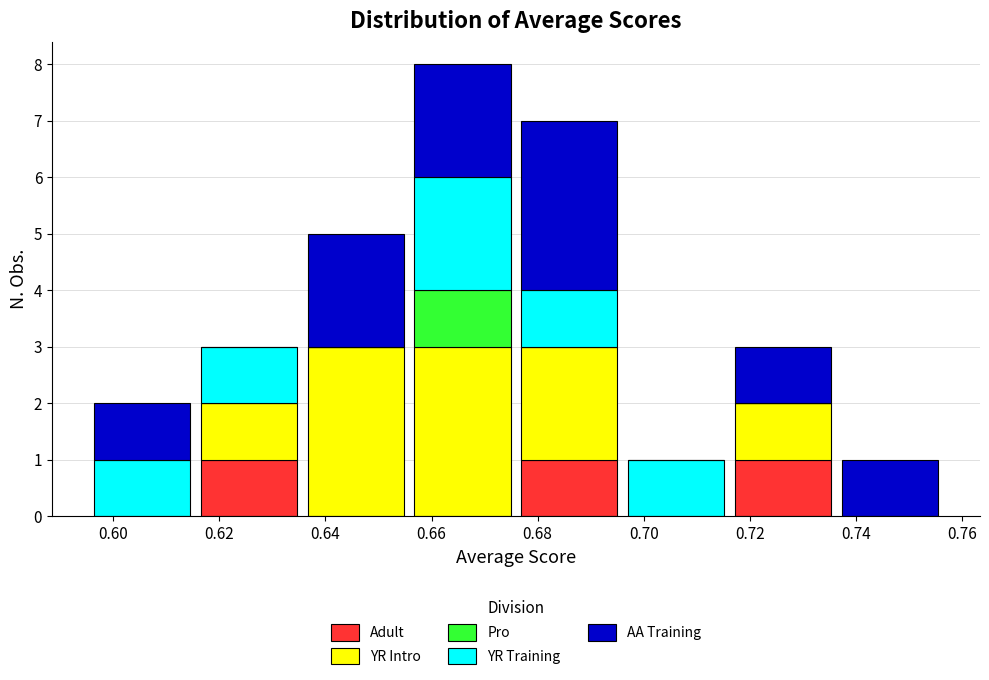

Reading left to right, list every stacked bar in this chart as the range it spans on the x-axis followed by its total height. Neither the bar edges nor the heights are printed on the chart, so give them approximately, as read against the axes.

0.596 to 0.616: 2
0.616 to 0.636: 3
0.636 to 0.656: 5
0.656 to 0.676: 8
0.676 to 0.696: 7
0.696 to 0.716: 1
0.716 to 0.736: 3
0.736 to 0.756: 1